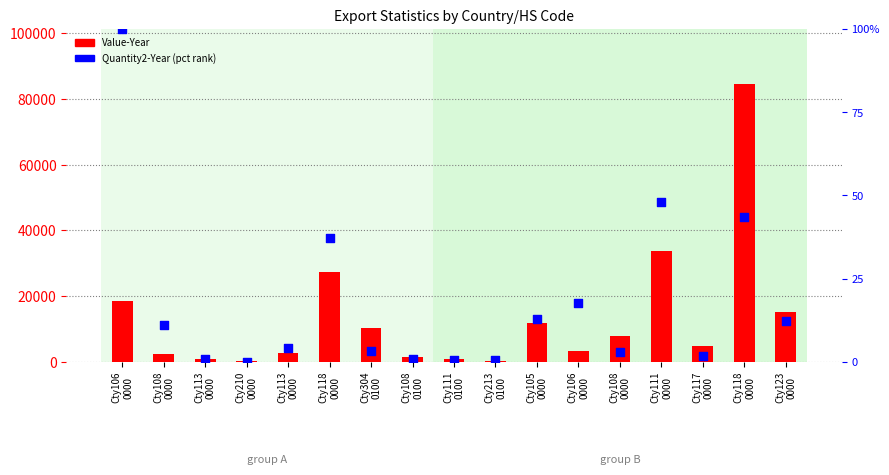

Which series has the largest total across all categories?

Value-Year